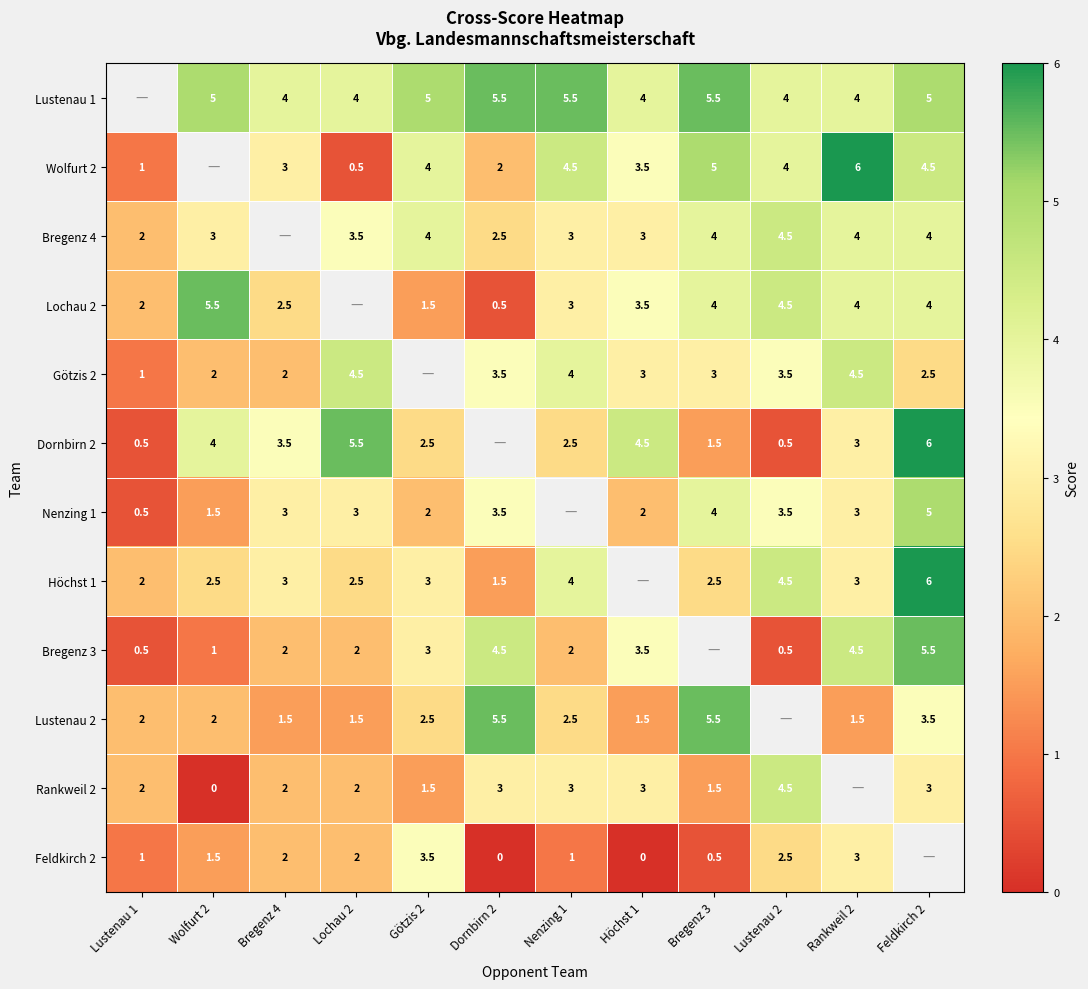

Is the value of Dornbirn 2 at Lochau 2 greater than the value of Nenzing 1 at Höchst 1?

Yes